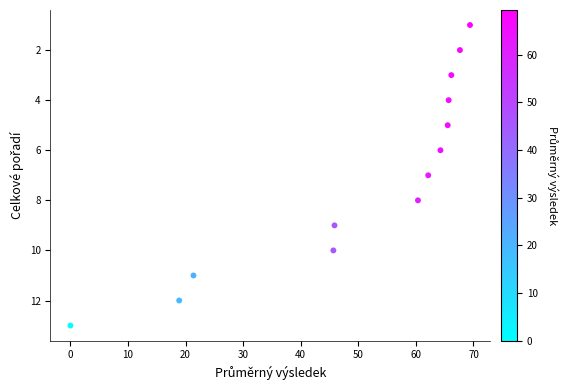

What is the range of Y values (max minus min)?

12